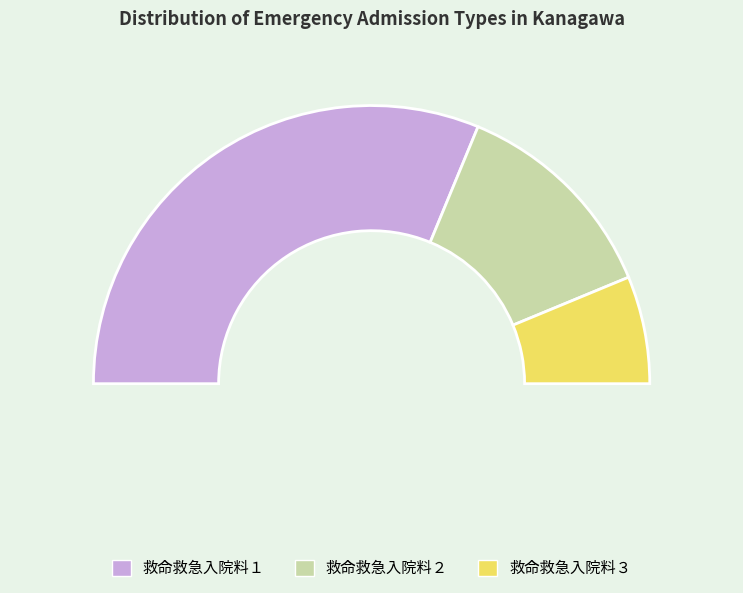

To the nearest percent, what percentage of the pie is 救命救急入院料３?

12%